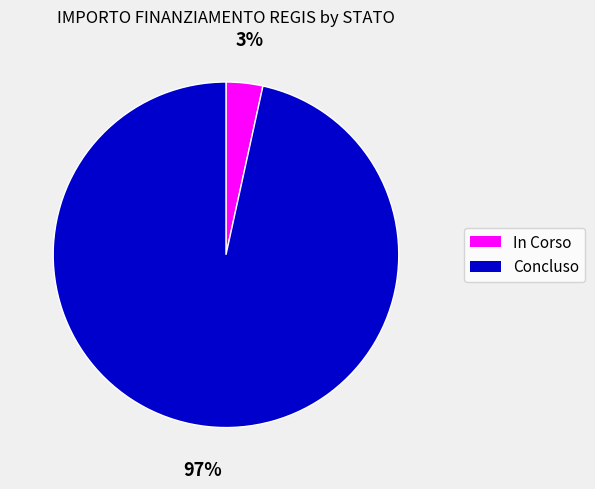

Is it true that Concluso is 97% of the pie?

True